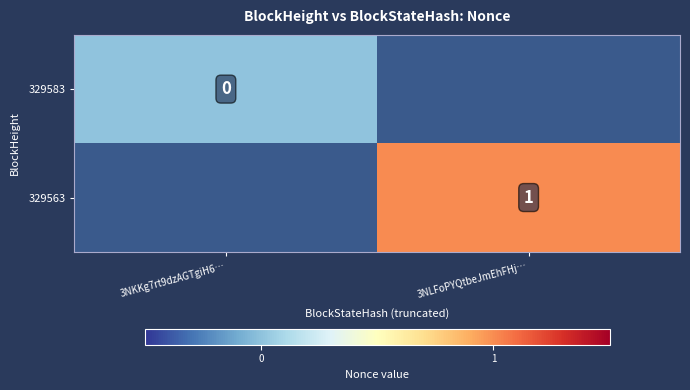

The 329563 series shows 0 at 3NLFoPYQtbeJmEhFHj…. True or false?

False